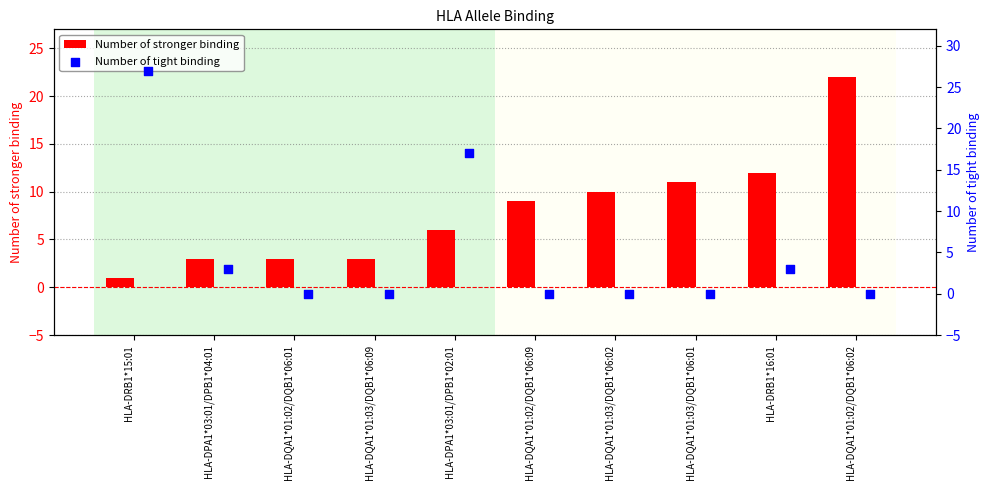

Which series has the largest total across all categories?

Number of stronger binding